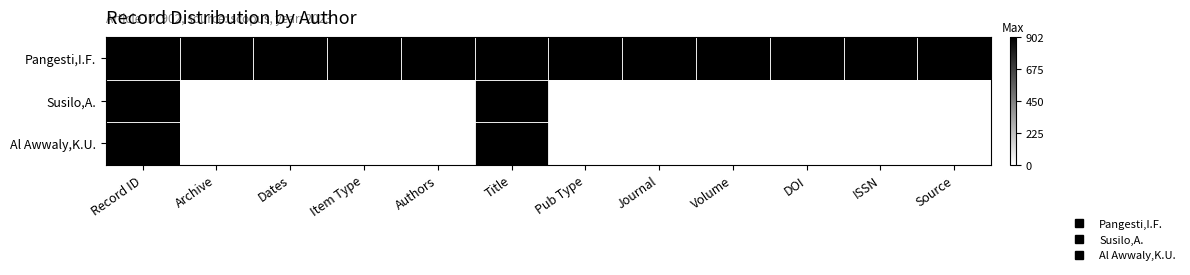

Which category has the lowest value across all series?

Archive